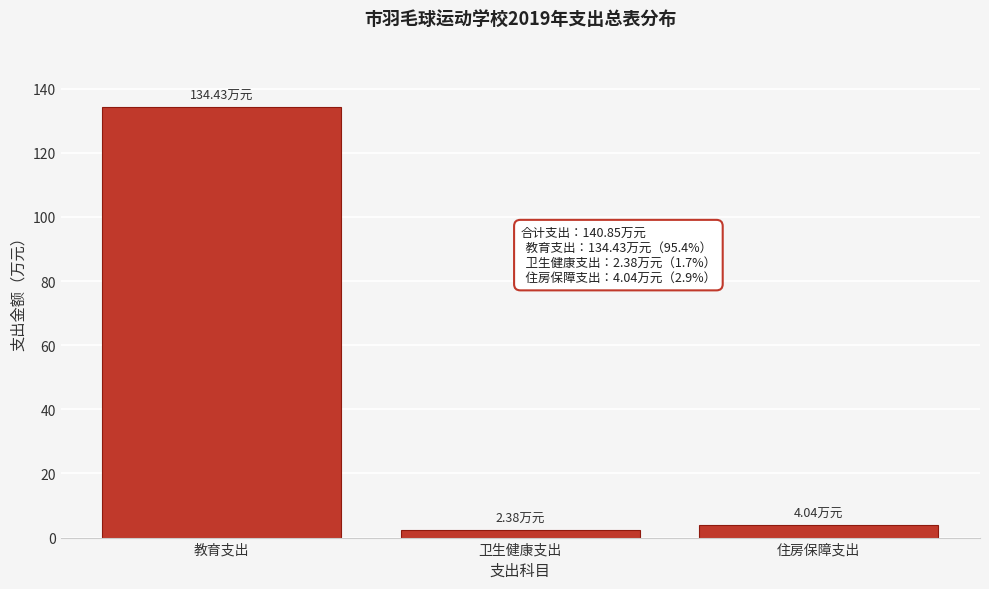

Between 卫生健康支出 and 教育支出, which is larger?

教育支出